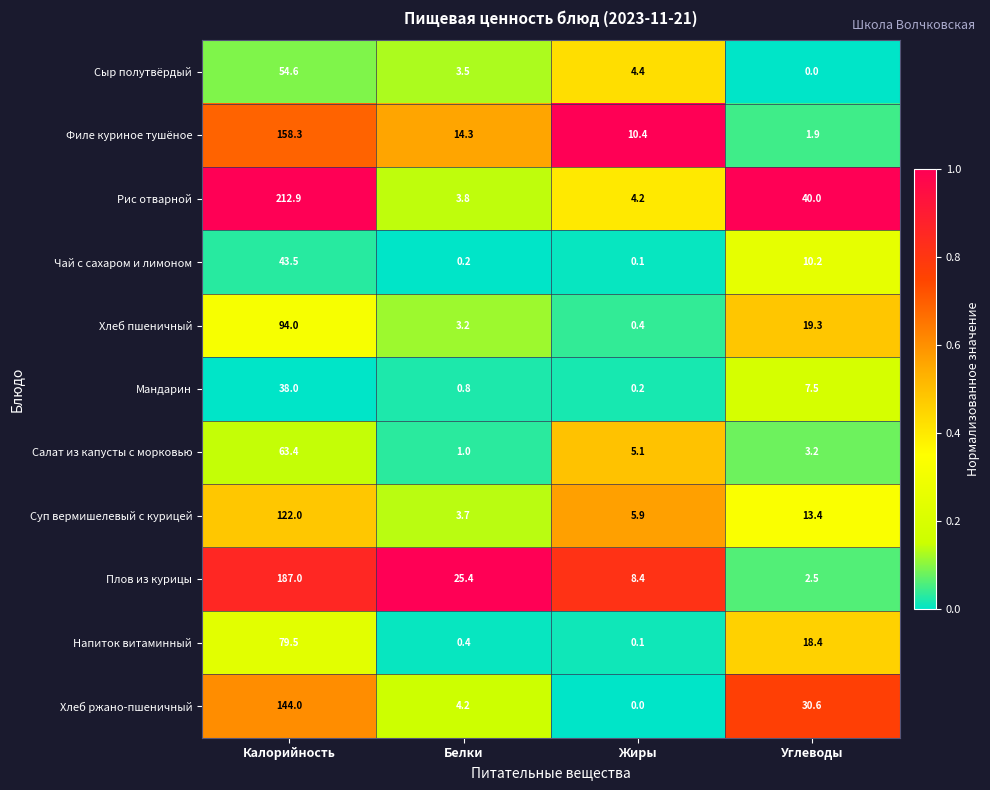

What is the difference between the highest and lowest values at Углеводы?

40.0